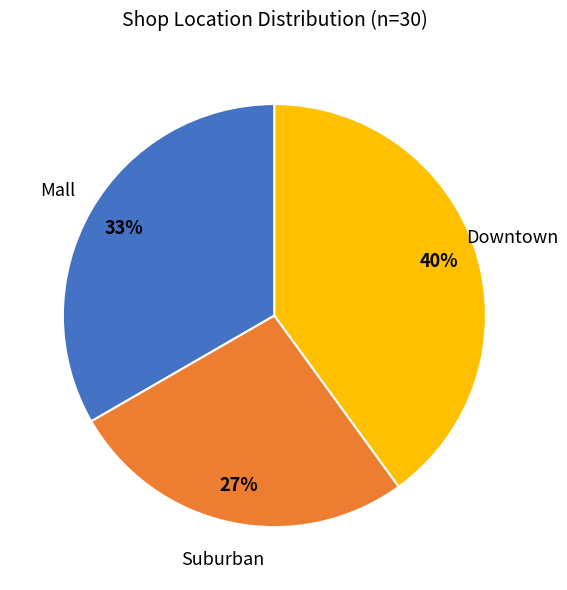

Rank the categories by value from lowest to highest.

Suburban, Mall, Downtown